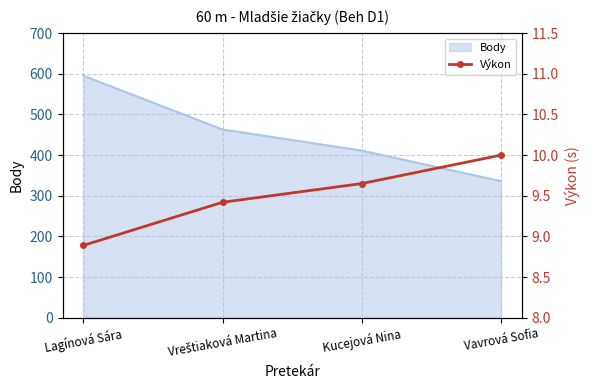

The value of Body at Kucejová Nina is 411. True or false?

True